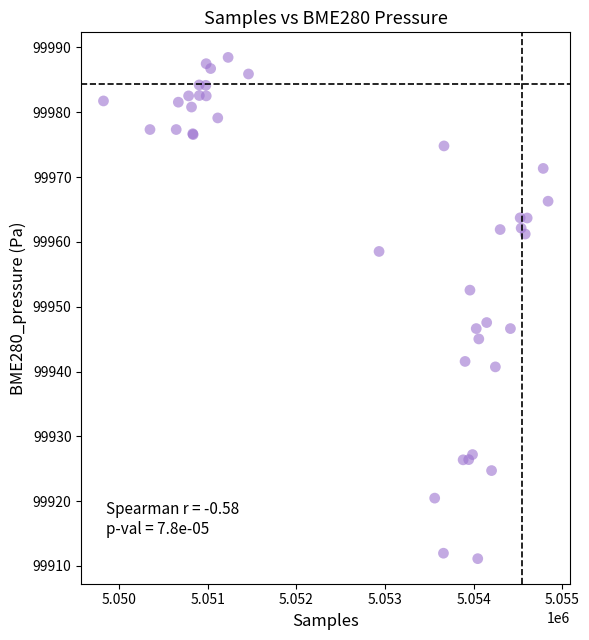

What Y value in the scatter plot is closest to 99949?

99947.6